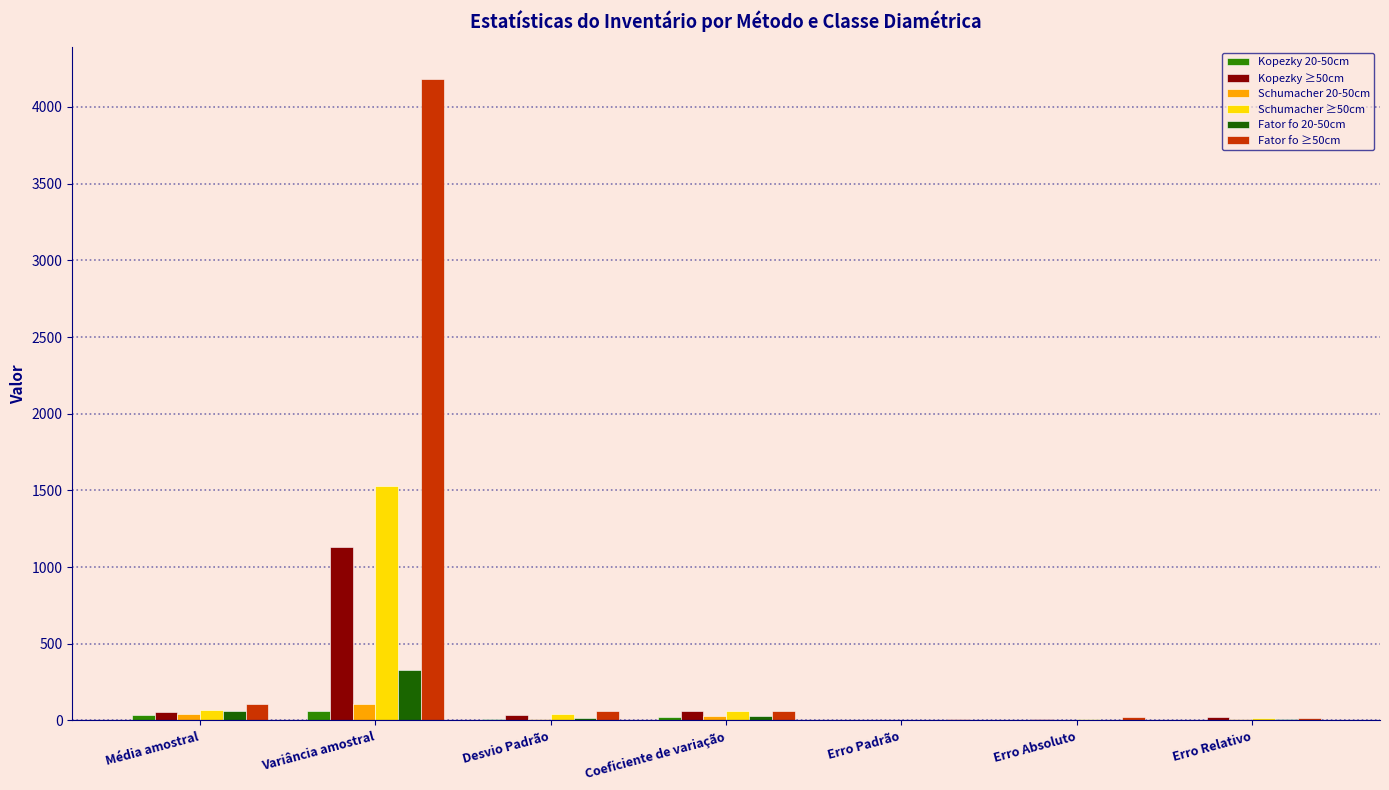

At which category does the chart reach its peak across all series?

Variância amostral